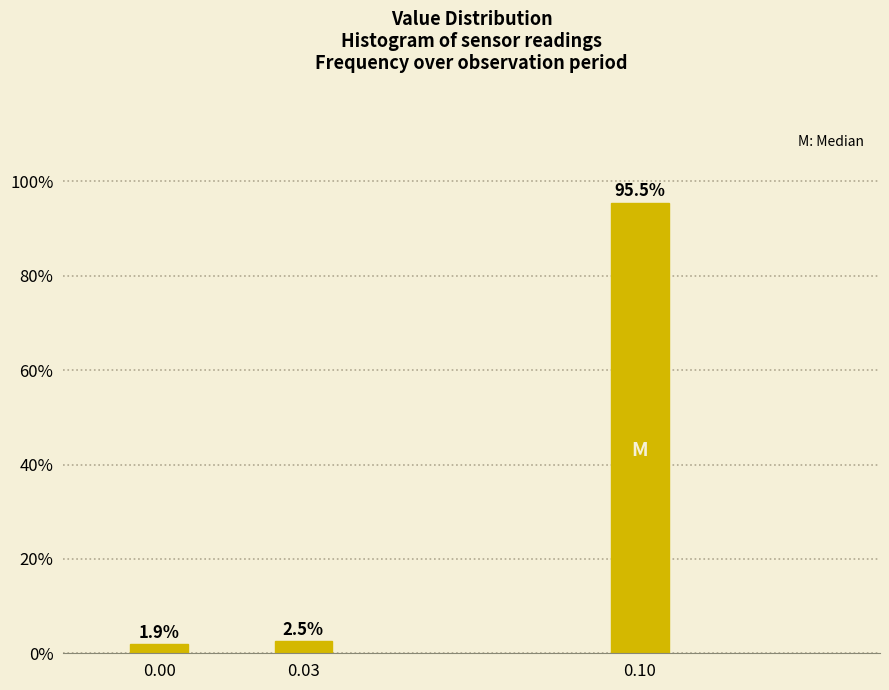

Reading right to left, transcribe all the data shown in this chart.

95.5	2.5	1.9